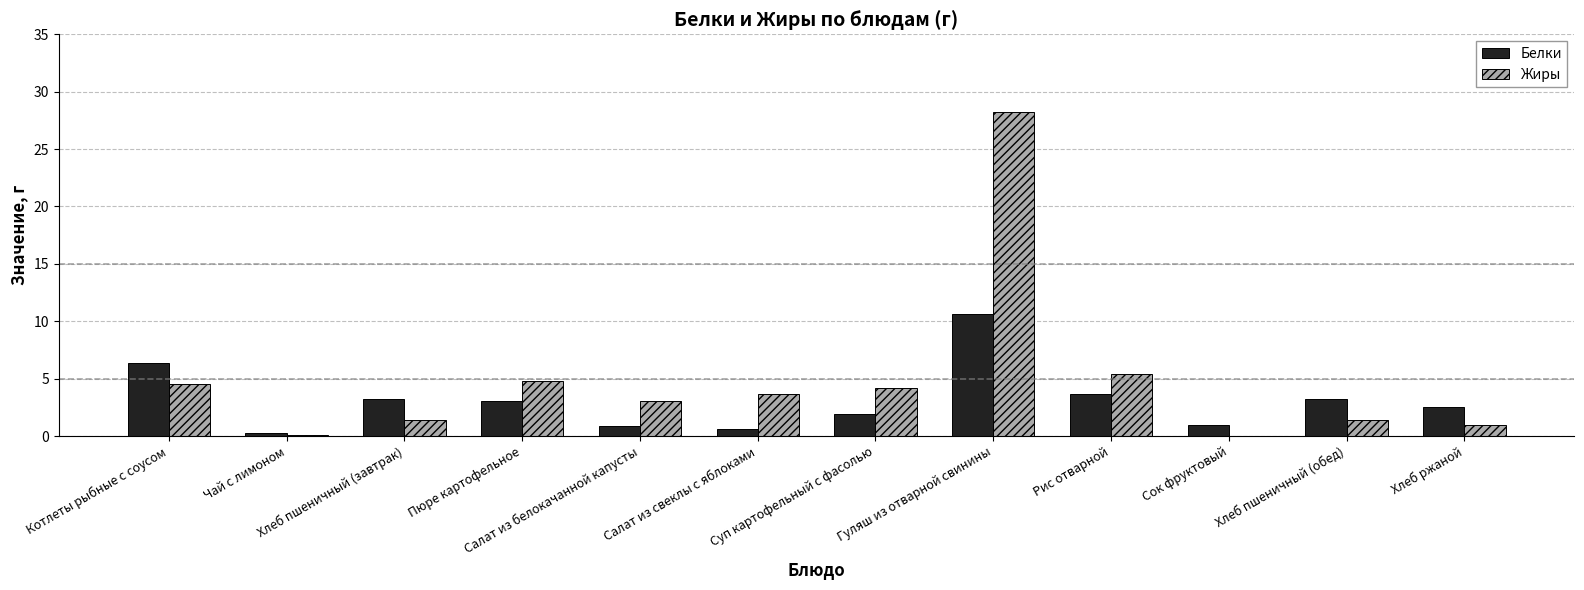

Does the chart contain stacked bars?

No